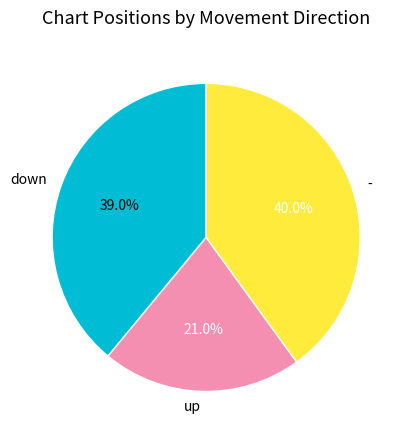

To the nearest percent, what percentage of the pie is up?

21%